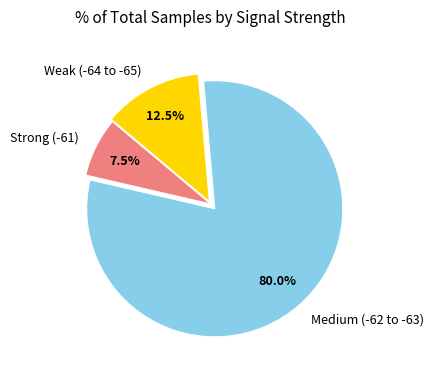

How many segments does this pie chart have?

3